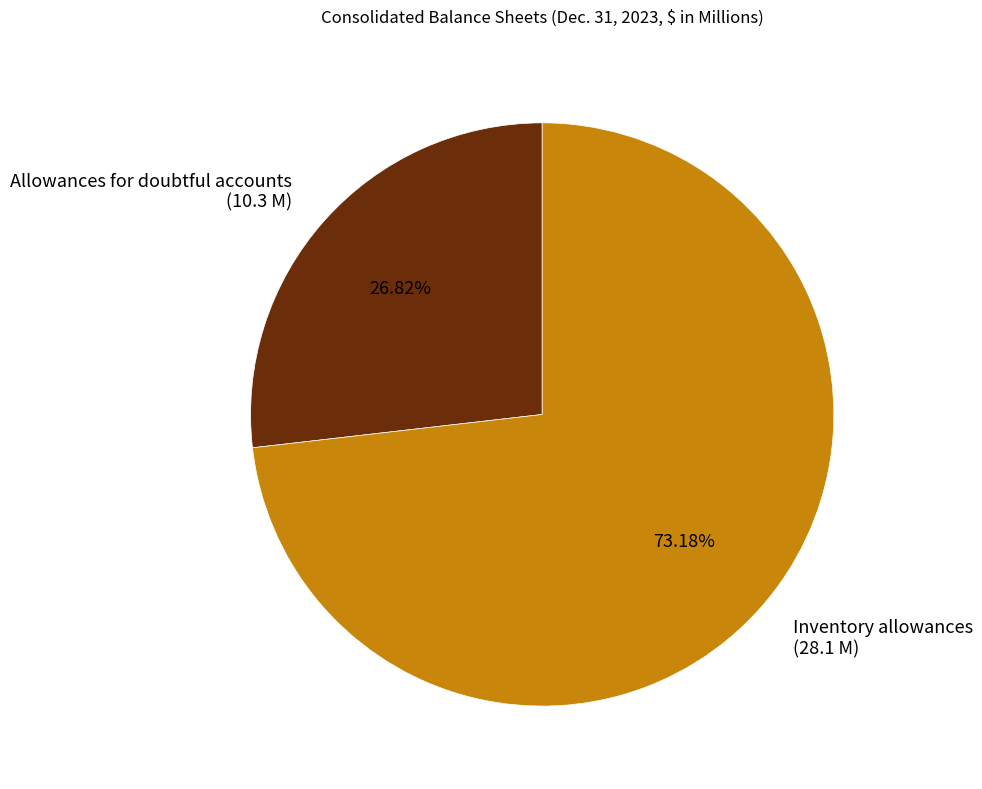

Rank the categories by value from lowest to highest.

Allowances for doubtful accounts, Inventory allowances